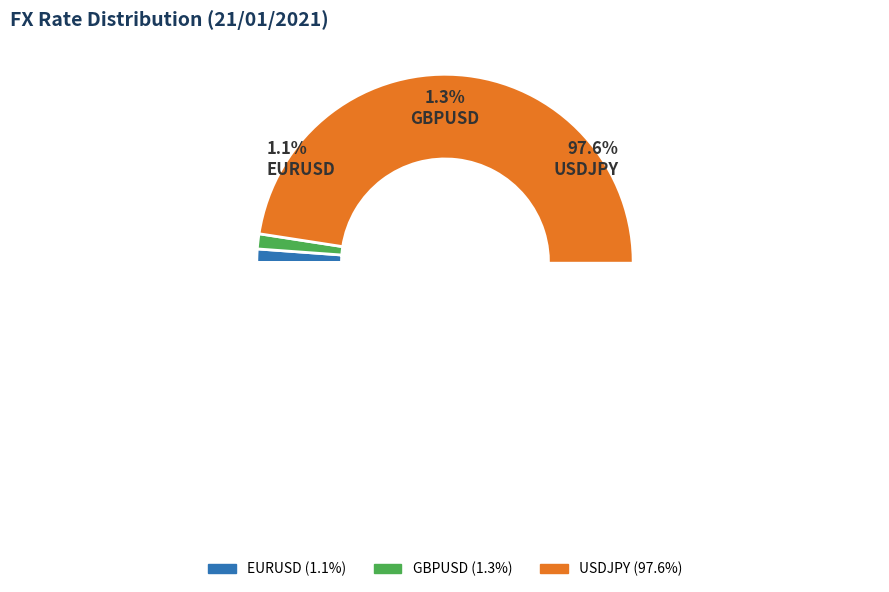

Which has a higher value, USDJPY or GBPUSD?

USDJPY